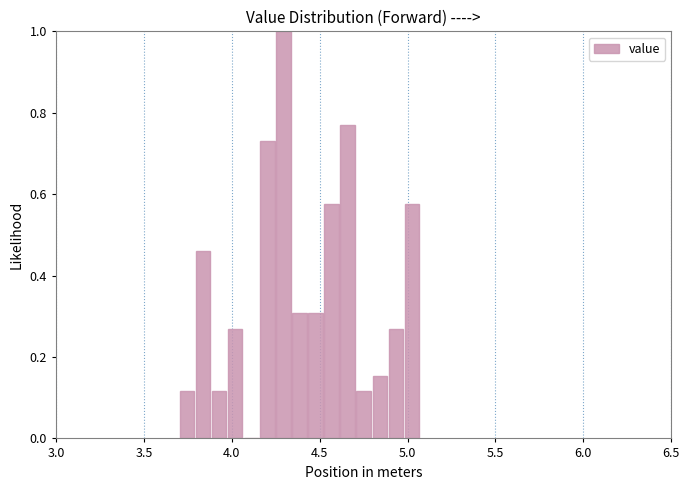

Read against the x-axis, roughly where is the centre of the tallest bar?

4.30